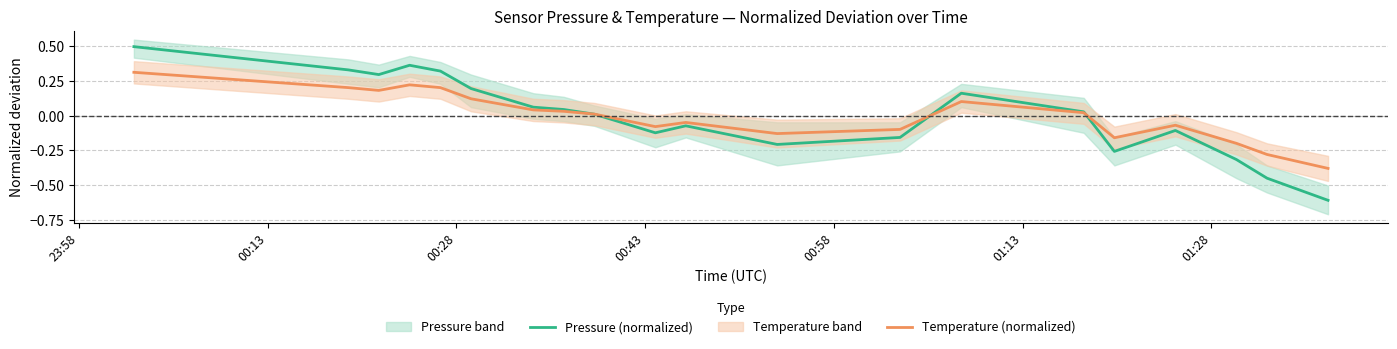

True or false: Pressure (normalized) has a value of -0.0 at 16.

False